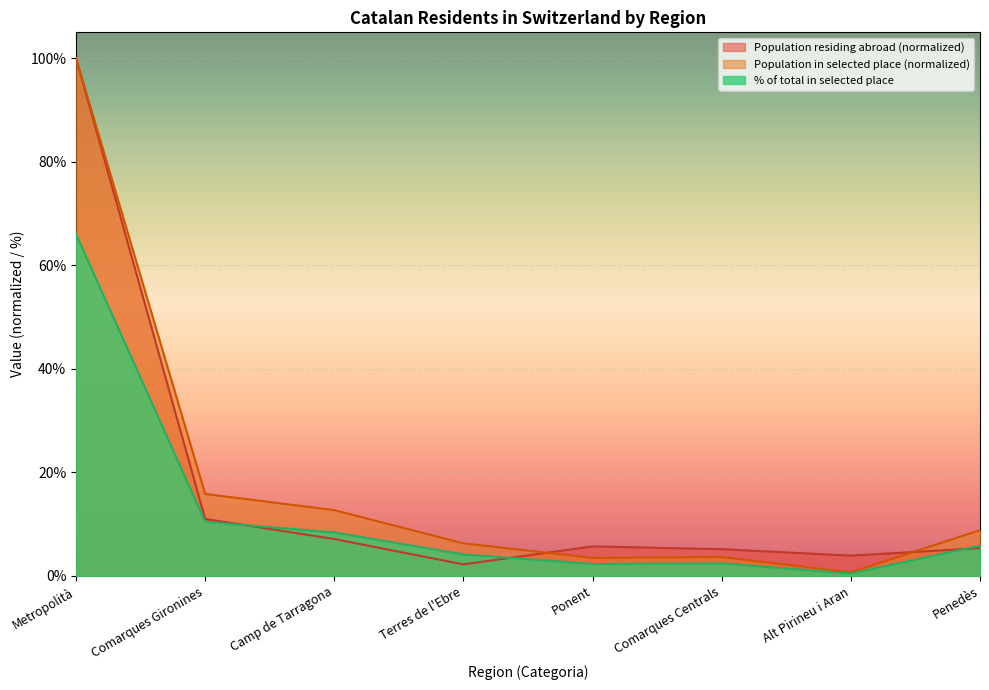

How many lines are shown in the chart?

3